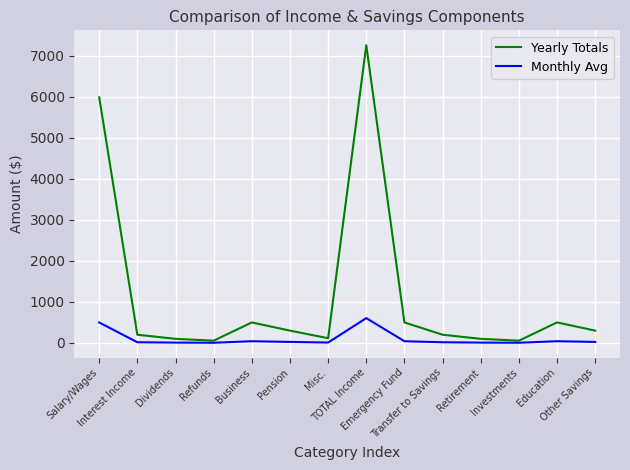

At which label does Yearly Totals first exceed 300?

Salary/Wages